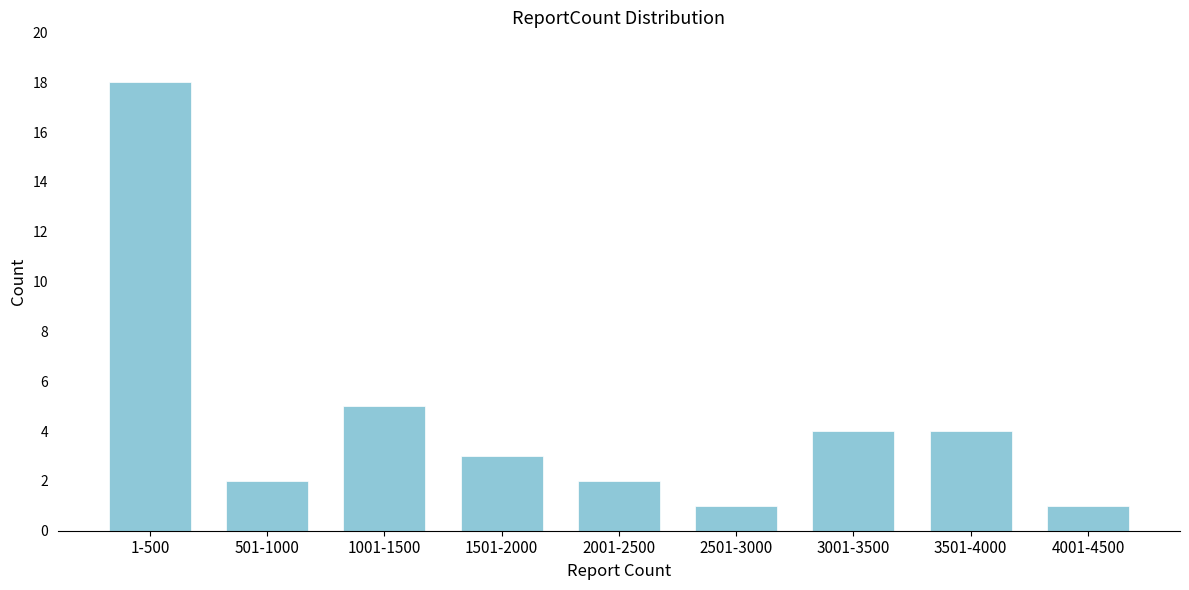

Reading left to right, what are all the values shown in this chart?

18	2	5	3	2	1	4	4	1